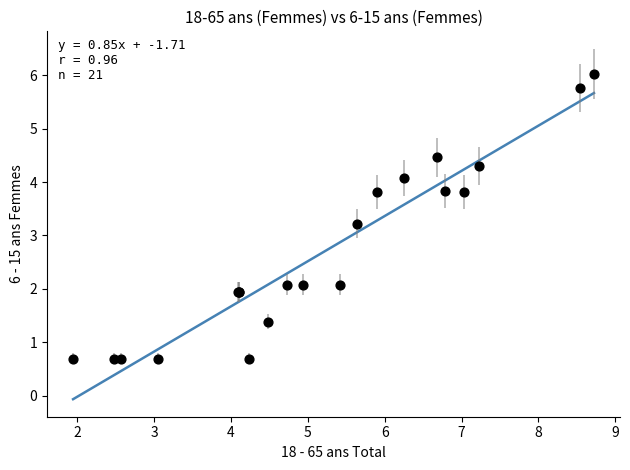

What Y value in the scatter plot is closest to 3?

3.2